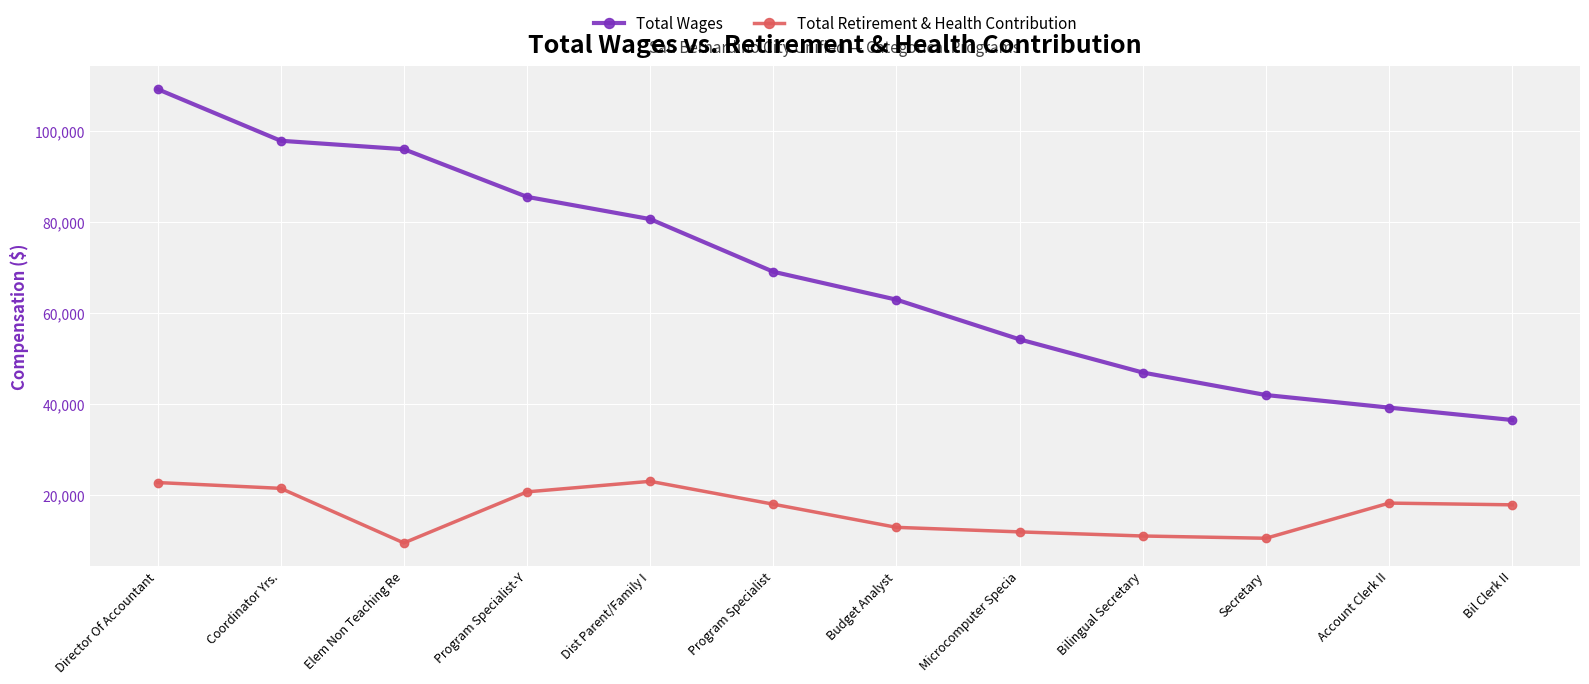

At which category does the chart reach its peak across all series?

Director Of Accountant